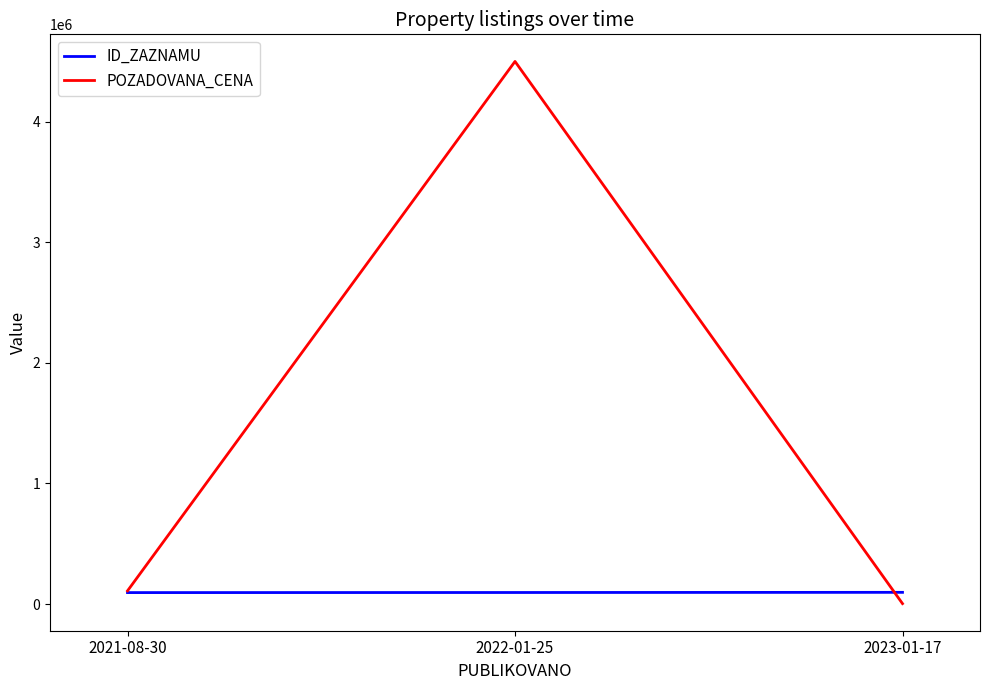

True or false: ID_ZAZNAMU has a value of 97408 at 2023-01-17.

True